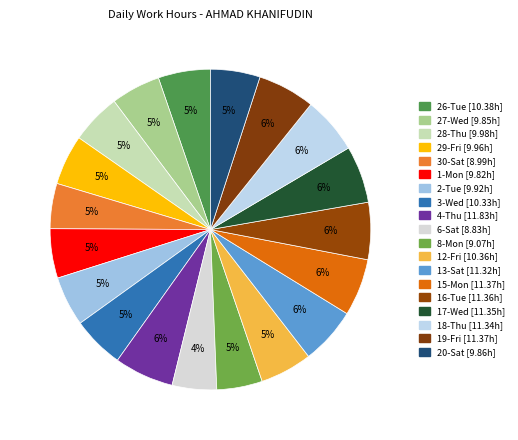

How many segments does this pie chart have?

19